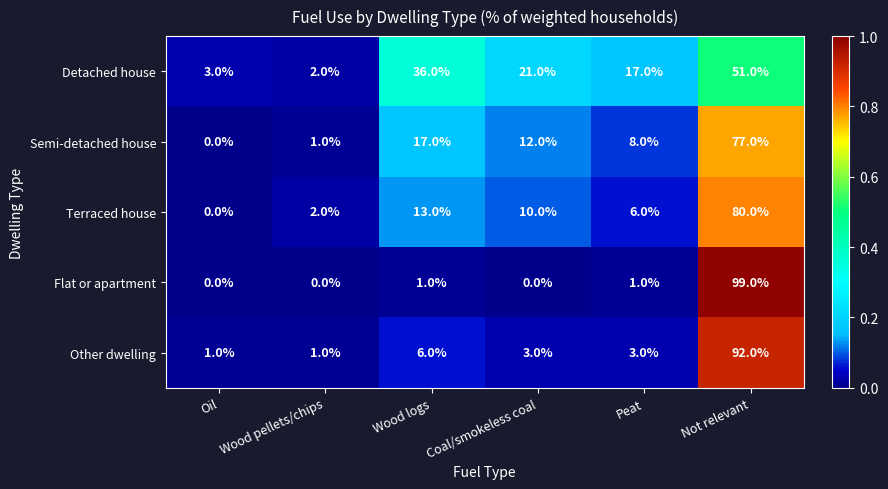

True or false: Detached house has a value of 5 at Oil.

False